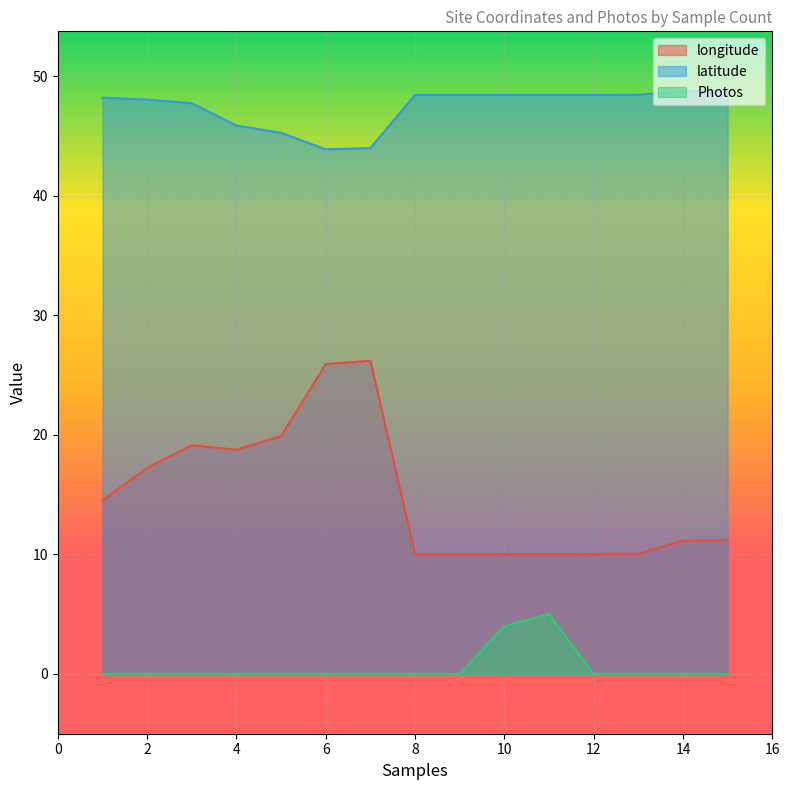

Rank the series by their maximum value, from highest to lowest.

latitude, longitude, Photos